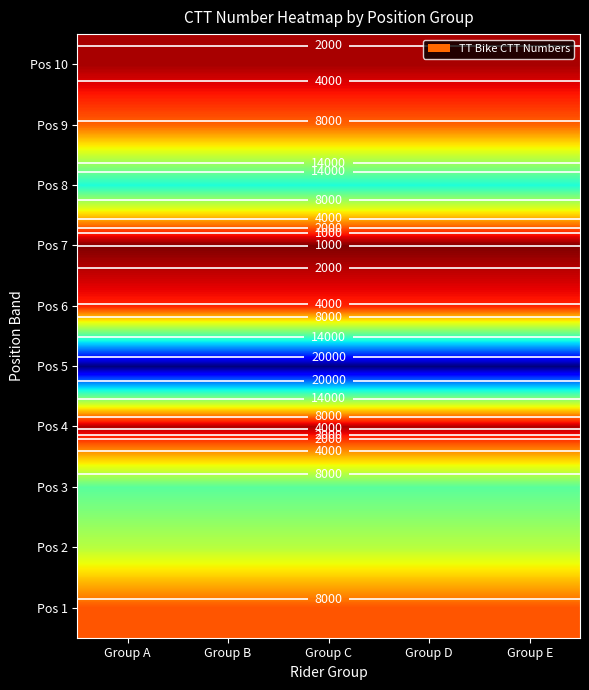

What is the smallest value displayed?

542